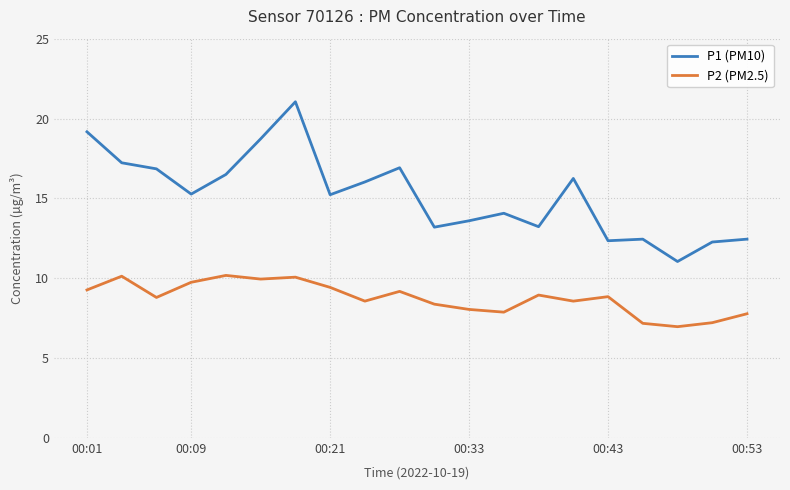

How many lines are shown in the chart?

2